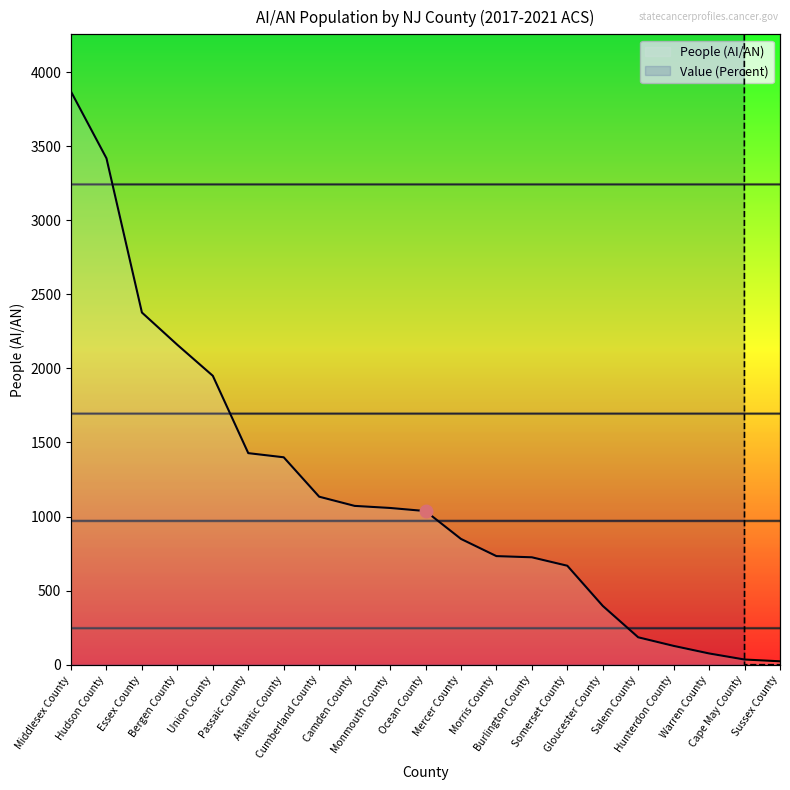

Which category has the highest value in the People (AI/AN) series?

Middlesex County